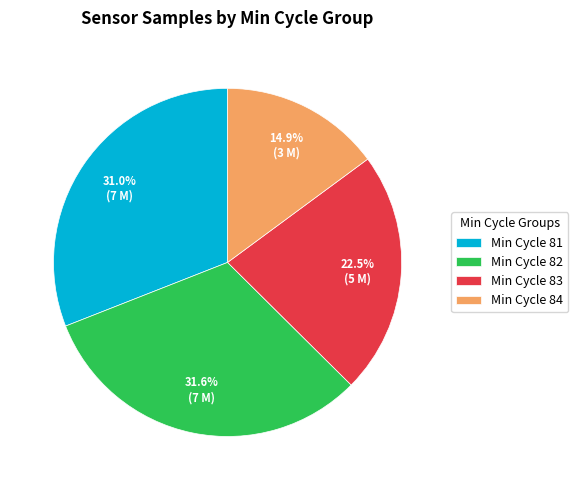

Rank the categories by value from highest to lowest.

Min Cycle 82, Min Cycle 81, Min Cycle 83, Min Cycle 84